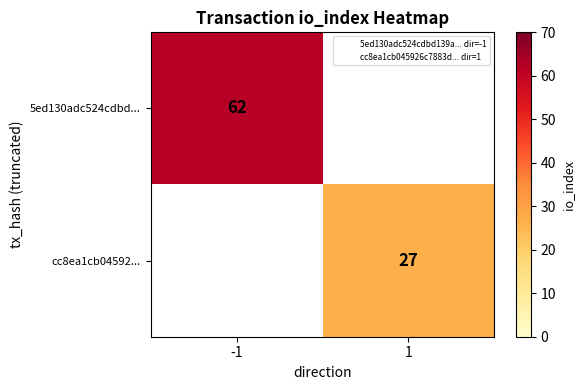

Rank the series at -1 from lowest to highest value.

5ed130adc524cdbd..., cc8ea1cb04592...